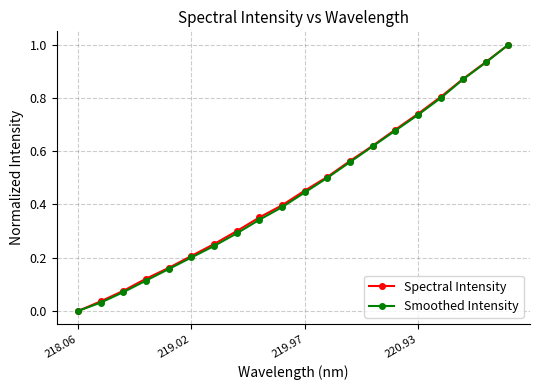

True or false: Smoothed Intensity has more than 0 points higher than both neighbors.

False